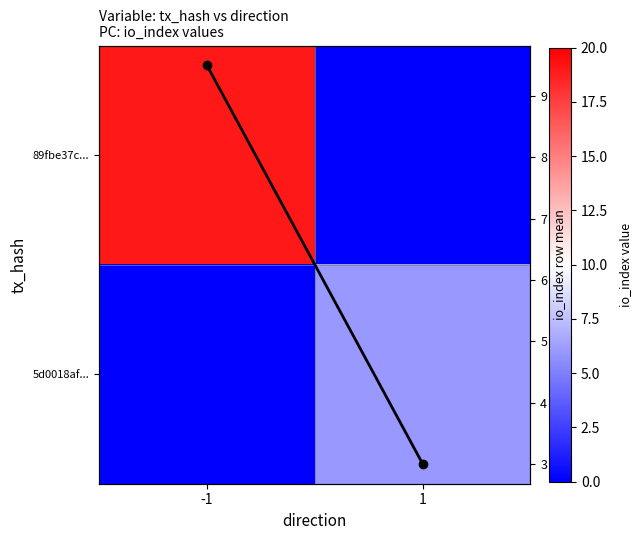

What is the maximum value shown in the chart?

19.0